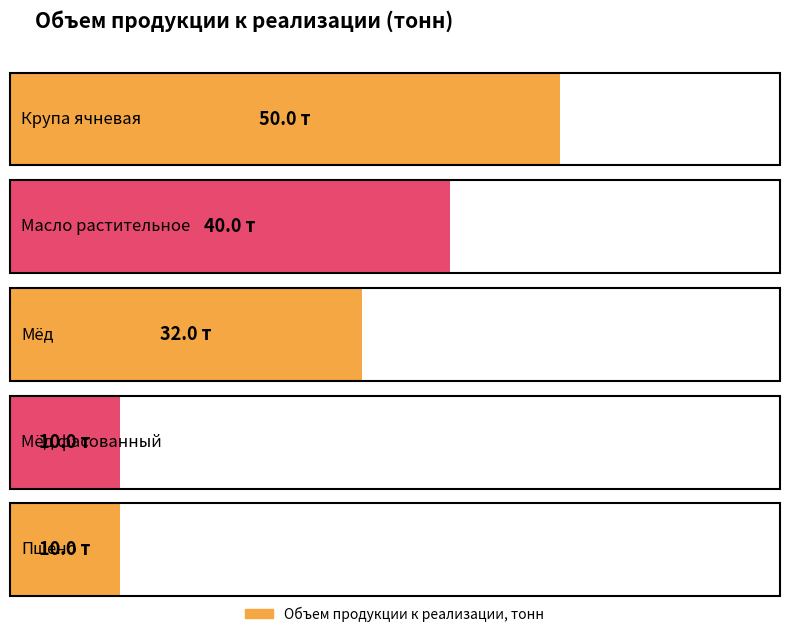

How many categories are shown in the chart?

5